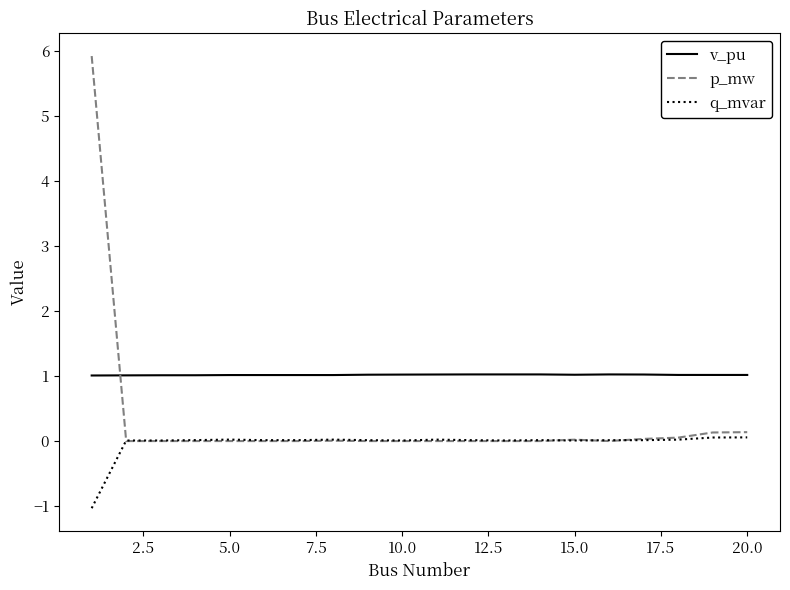

What is the smallest value displayed?

-1.0